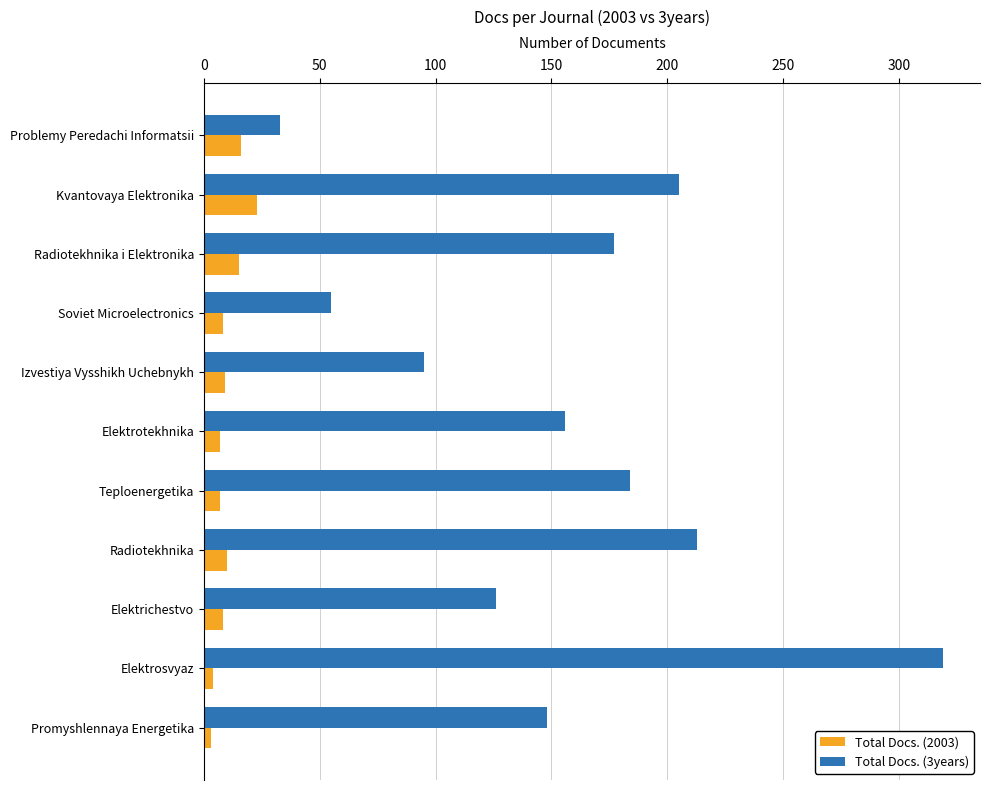

What is the sum of the Total Docs. (2003) values at Teploenergetika and Problemy Peredachi Informatsii?

23